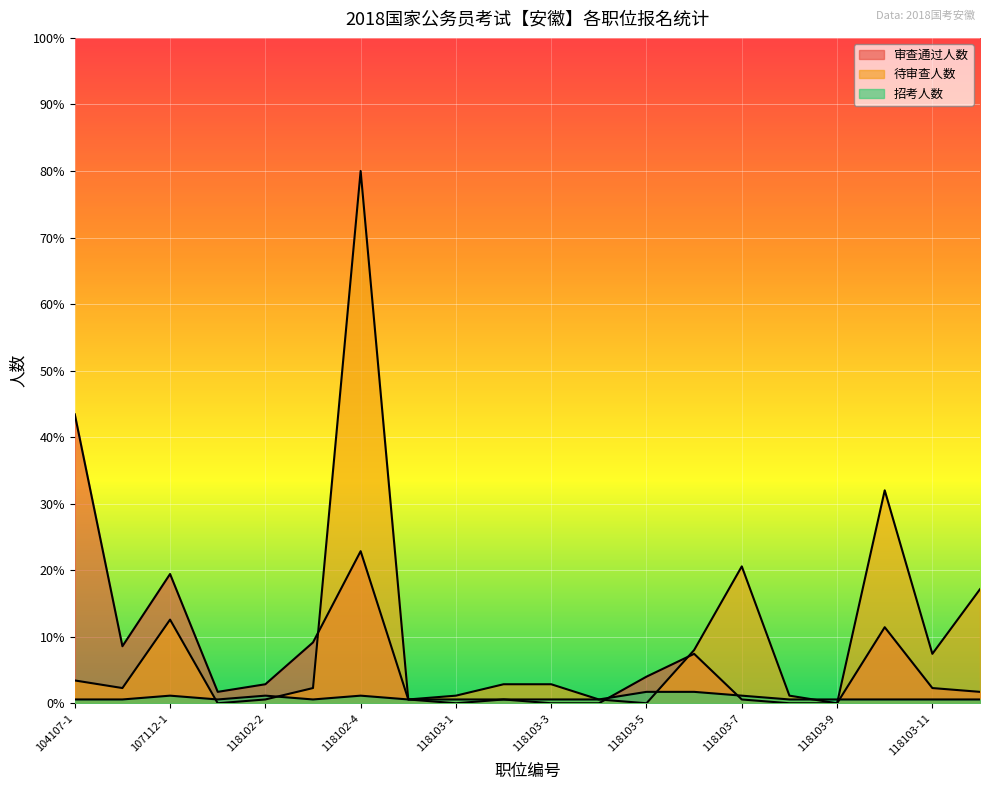

Which series has the largest total across all categories?

待审查人数